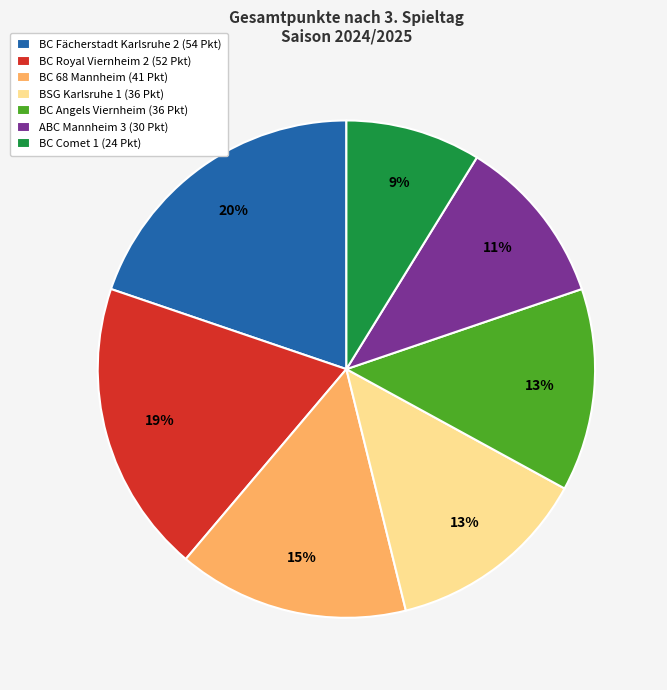

What is the smallest slice in the pie chart?

BC Comet 1